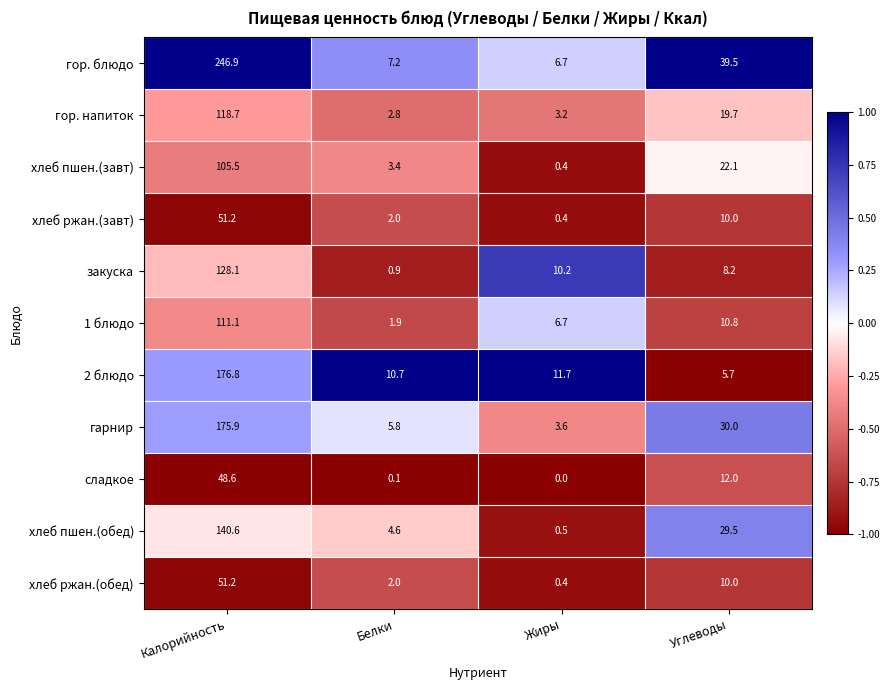

Which series has the widest spread of values?

гор. блюдо